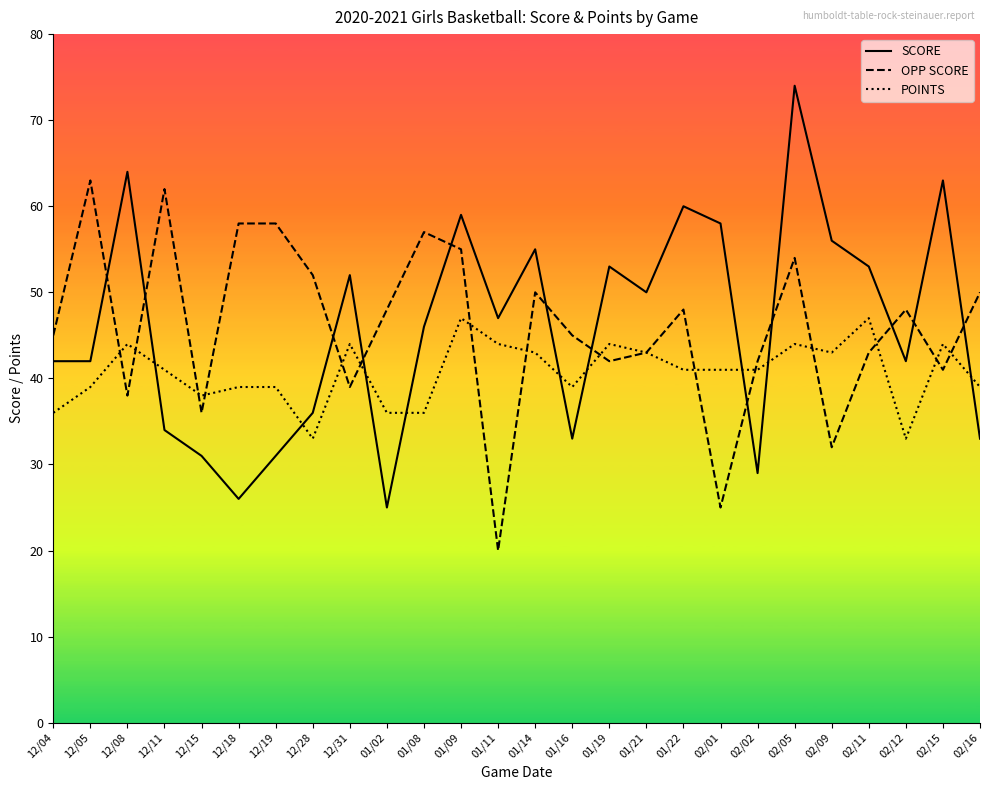

Which series ends up on top after the final intersection of POINTS and SCORE?

POINTS